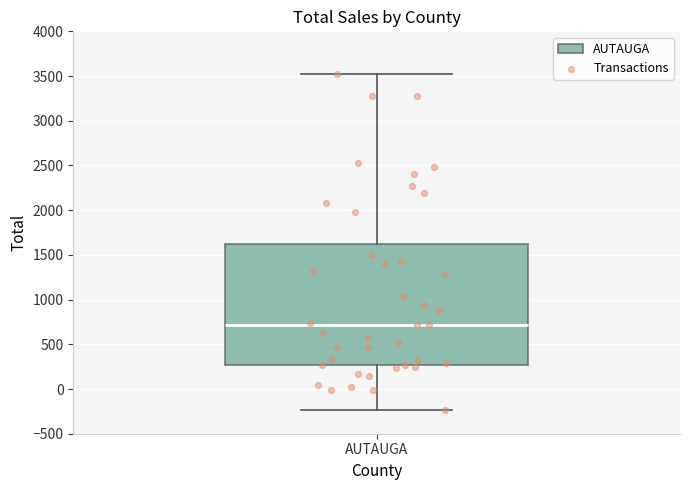

Where does the upper whisker of the box for AUTAUGA end on the y-axis? The values are not printed on the chart, so give them approximately, as read against the axis.

3550